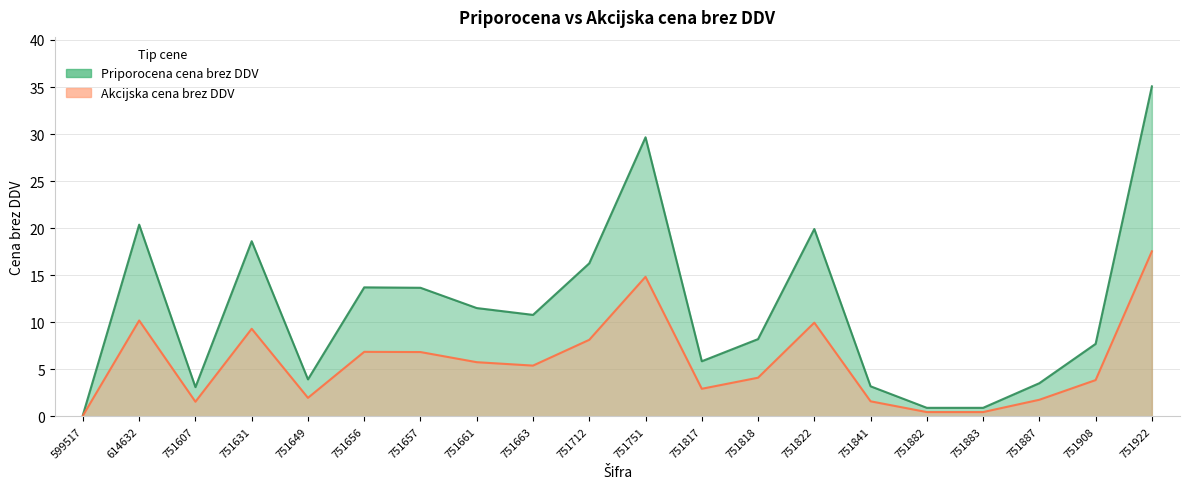

What is the approximate value of Priporocena cena brez DDV at 751882?

0.9